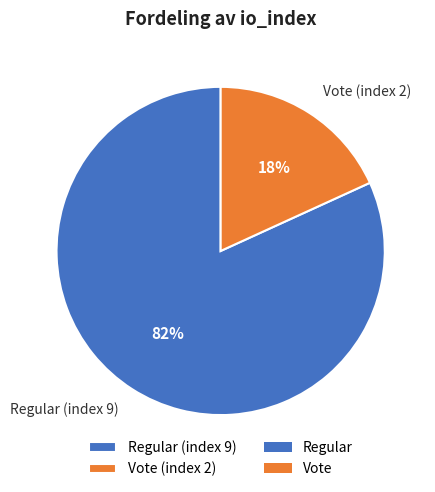

Does Vote (index 2) represent more than half of the total?

No